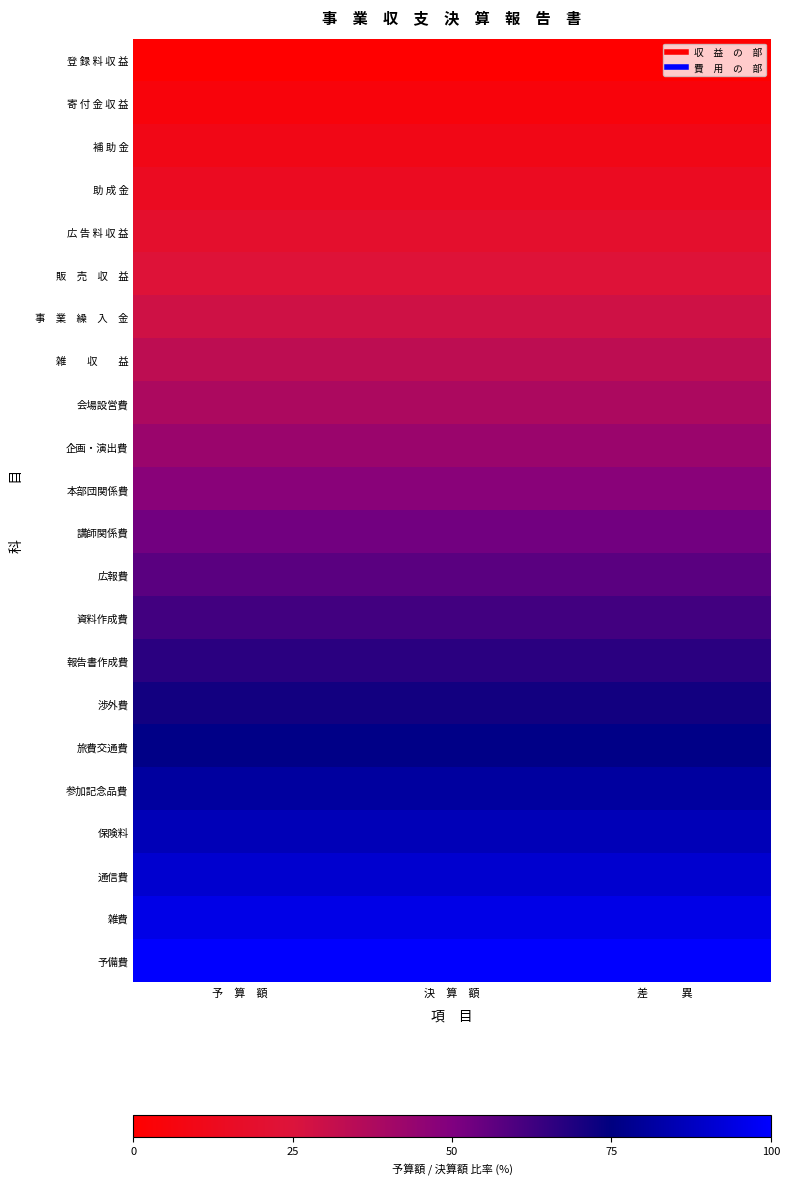

Count the number of categories in the chart.

3